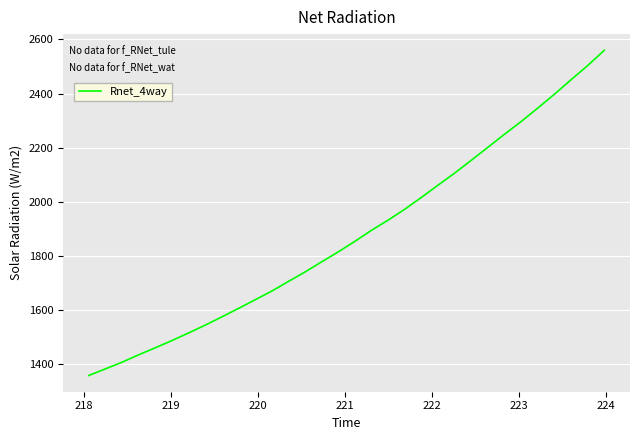

What is the difference between the maximum and minimum values?

1200.9